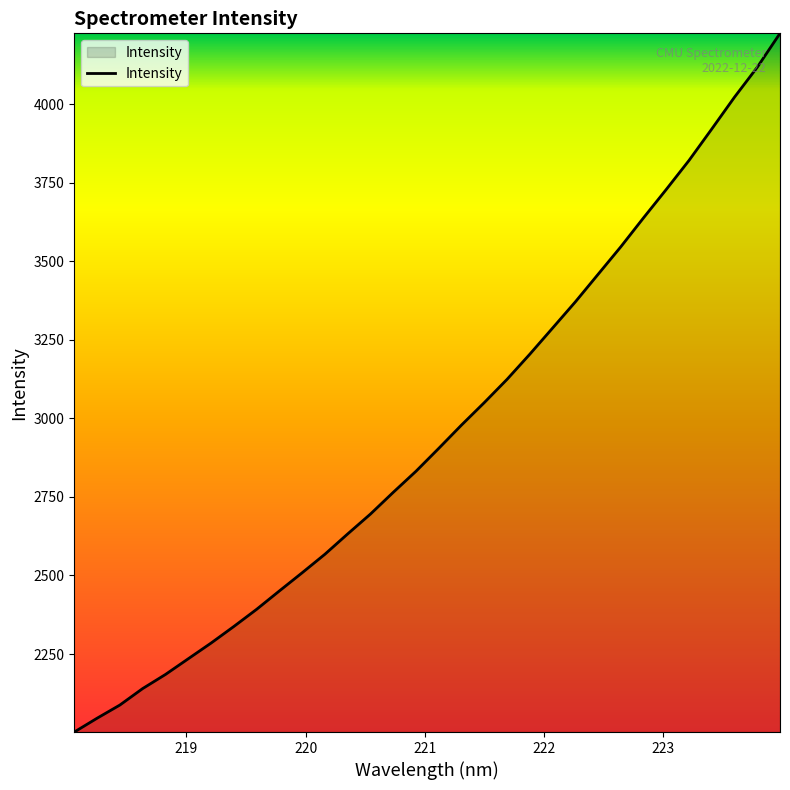

What is the greatest value displayed?

4225.2